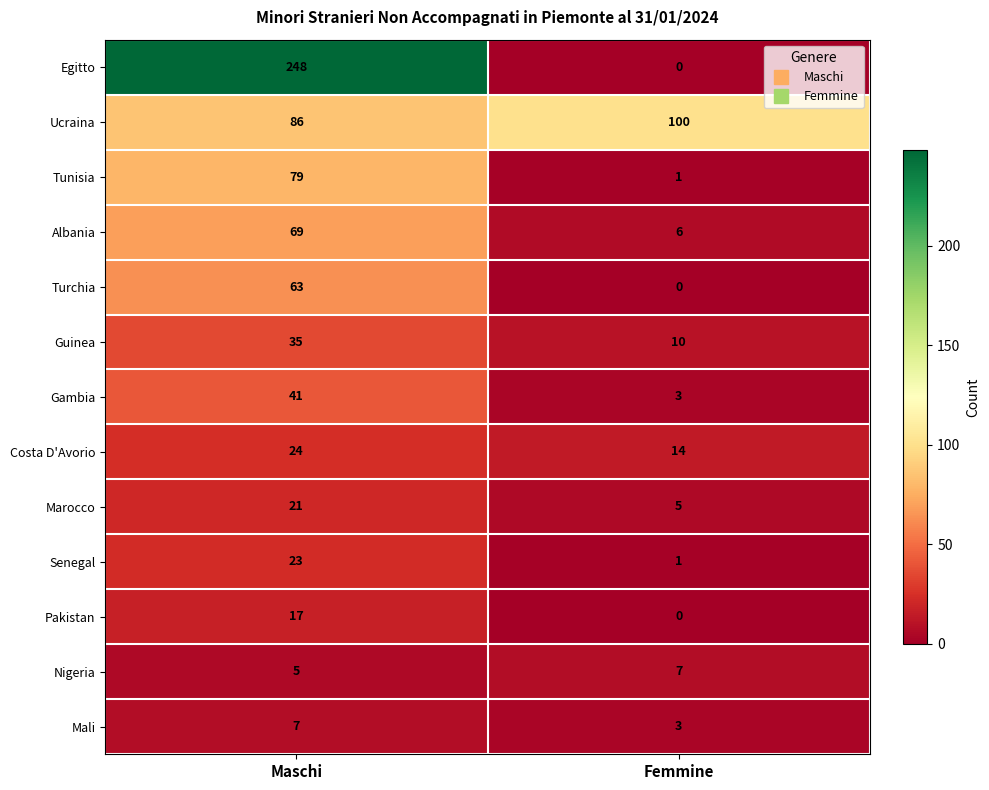

Count the number of data series in this chart.

13